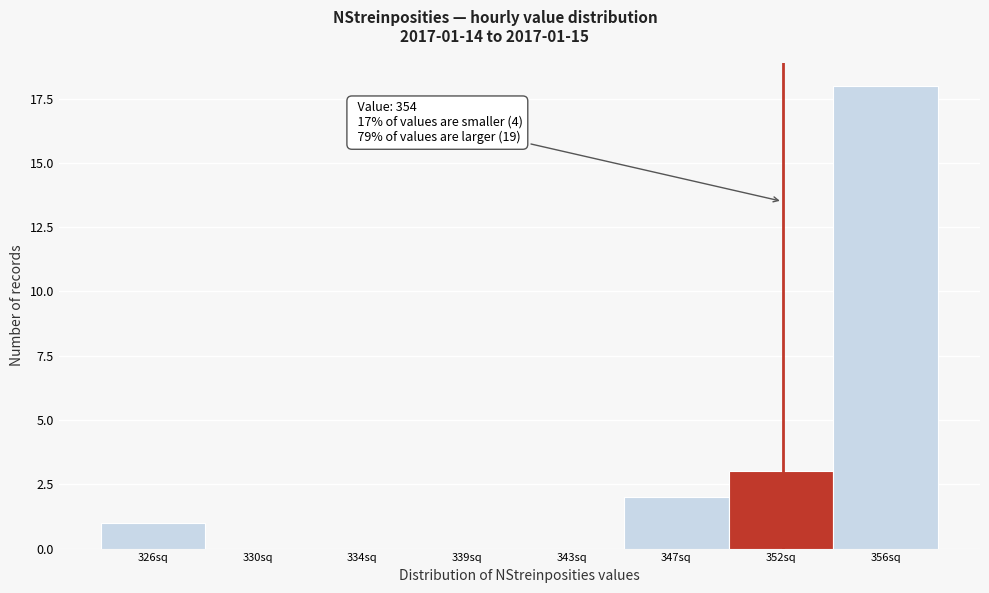

Reading left to right, transcribe all the data shown in this chart.

326sq=1	330sq=0	334sq=0	339sq=0	343sq=0	347sq=2	352sq=3	356sq=18